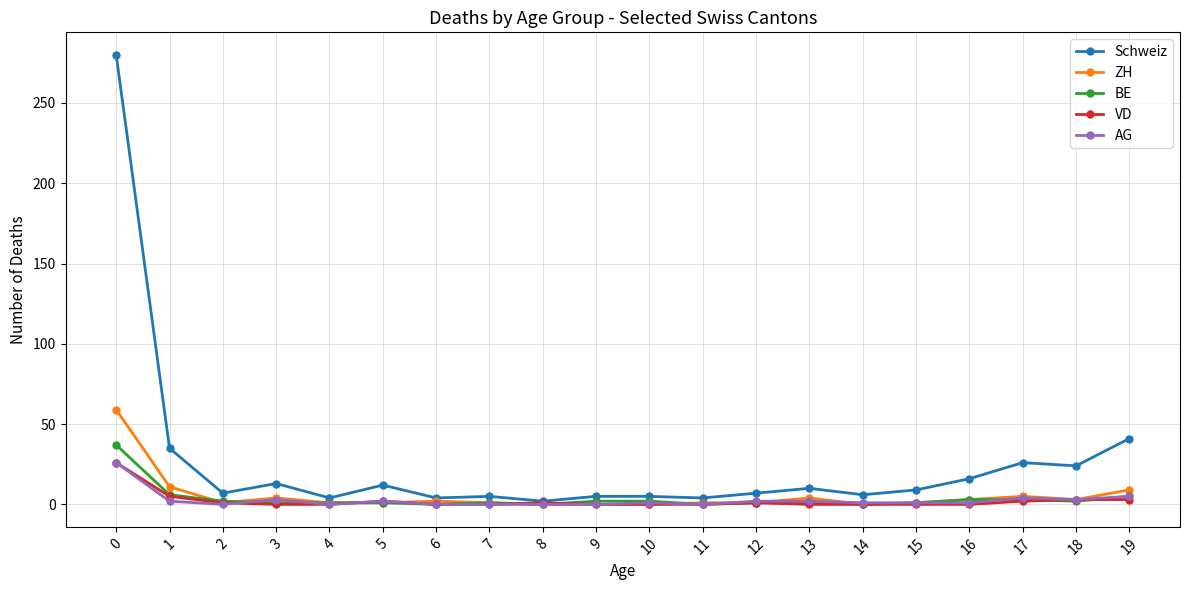

The value of VD at 6 is -16. True or false?

False